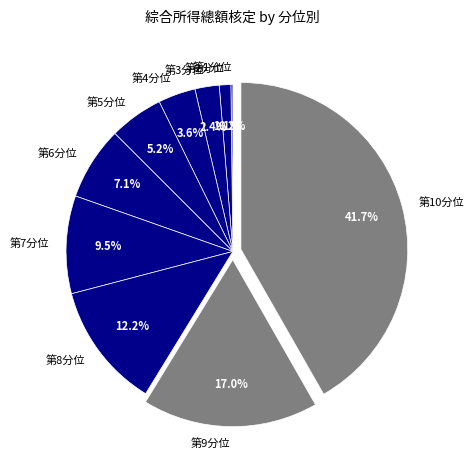

Which has a higher value, 第3分位 or 第8分位?

第8分位